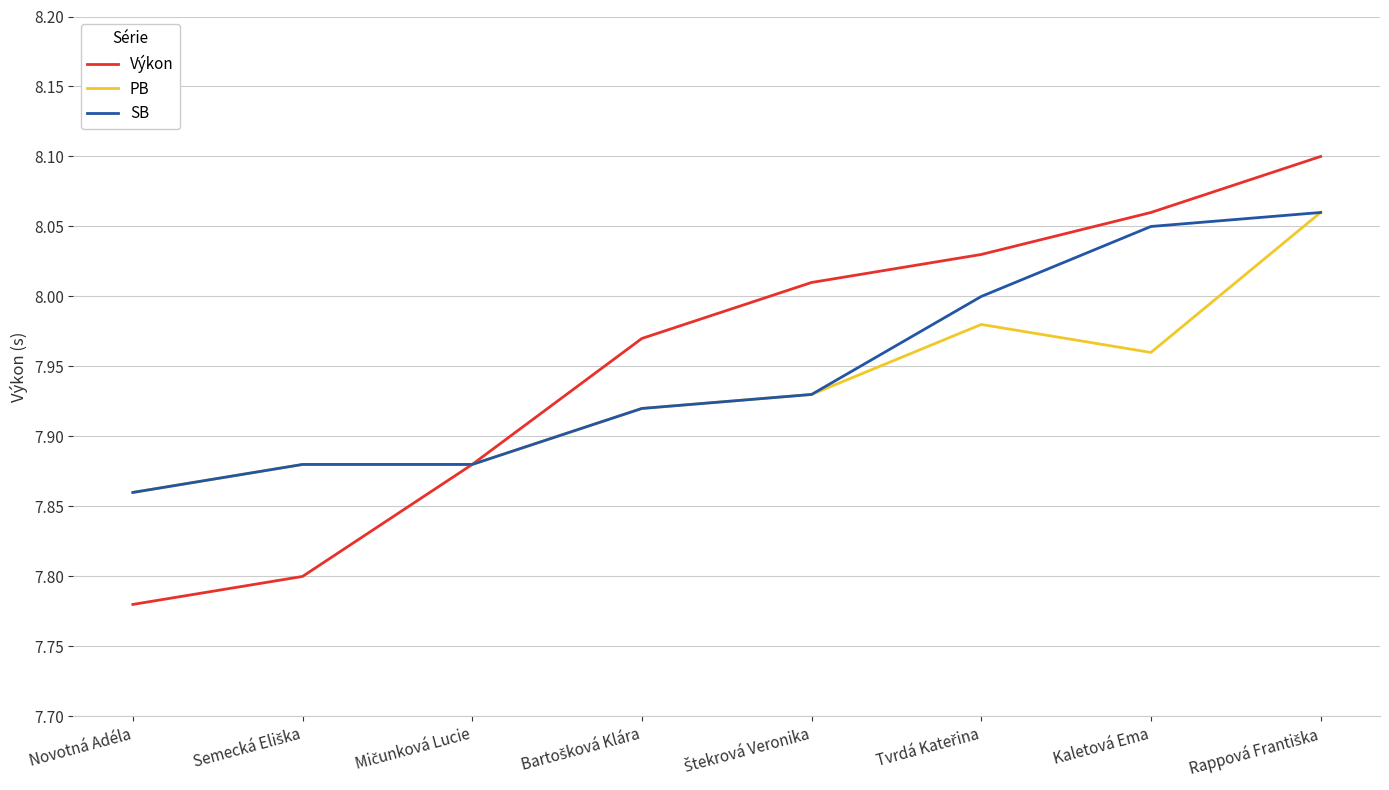

True or false: SB has more than 2 points higher than both neighbors.

False